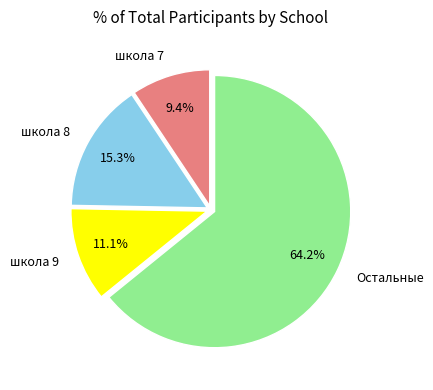

Count the number of slices in the pie.

4